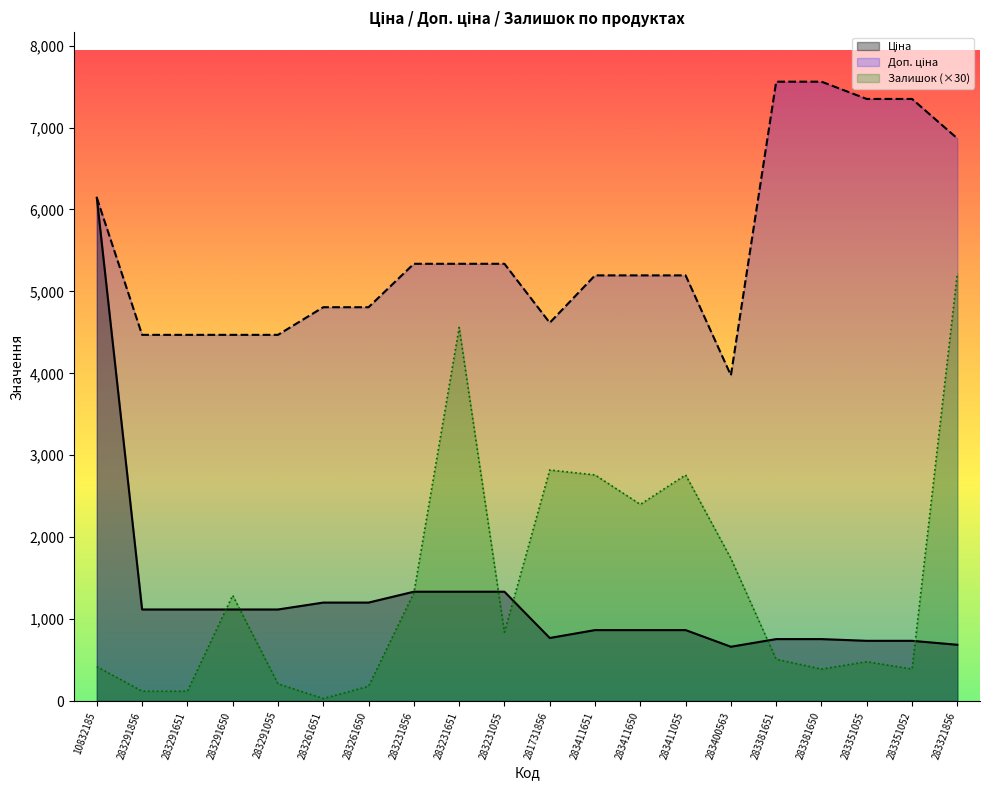

How many interior local peaks does the Залишок series have?

5